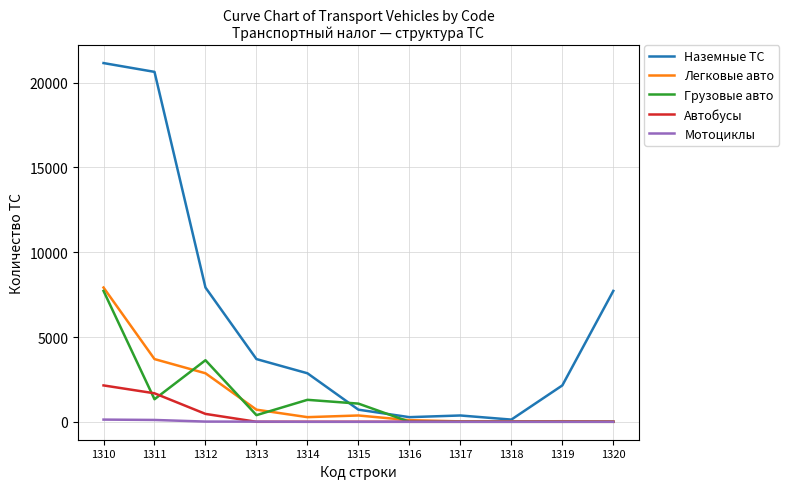

What is the greatest value displayed?

21155